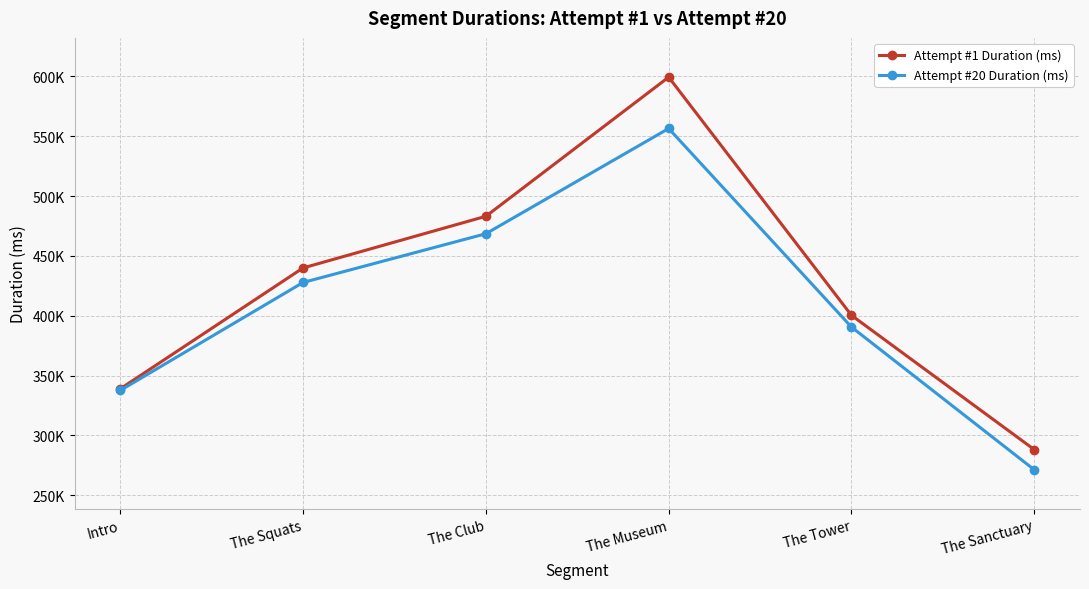

At which category is the sum across all series the highest?

The Museum